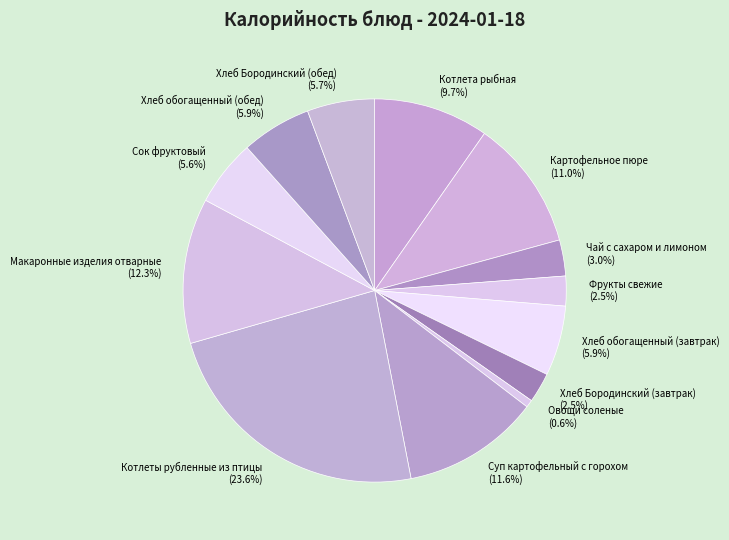

Is there a majority slice in this chart?

No